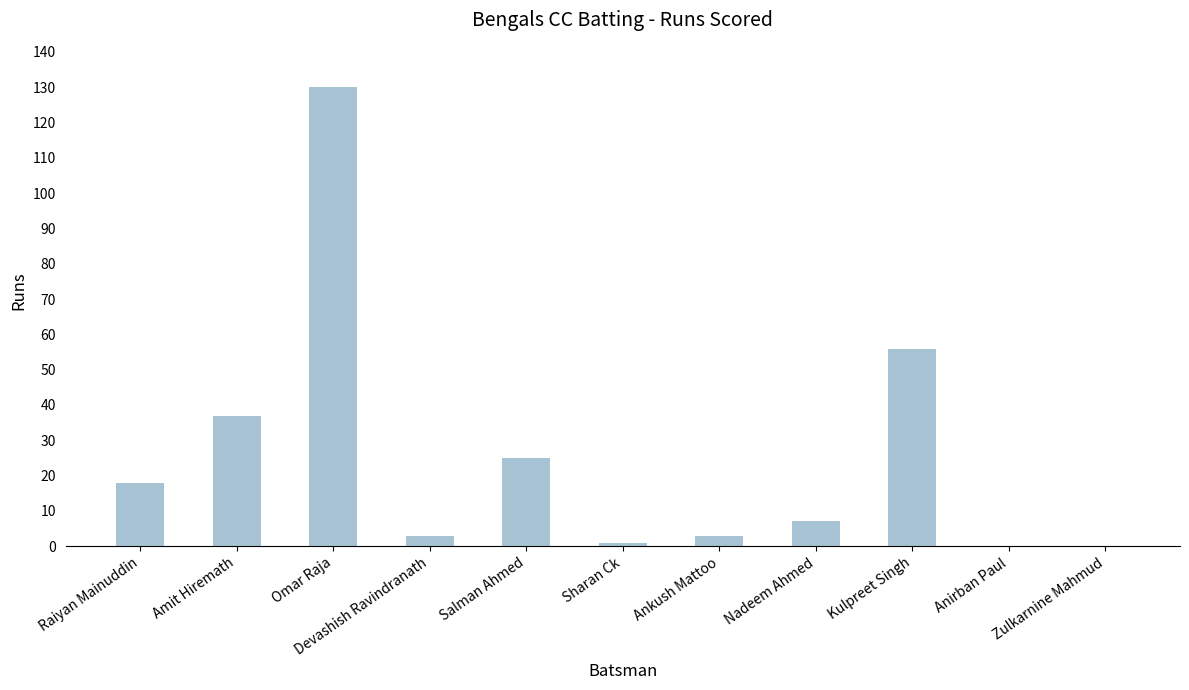

The value at Raiyan Mainuddin is 18. True or false?

True